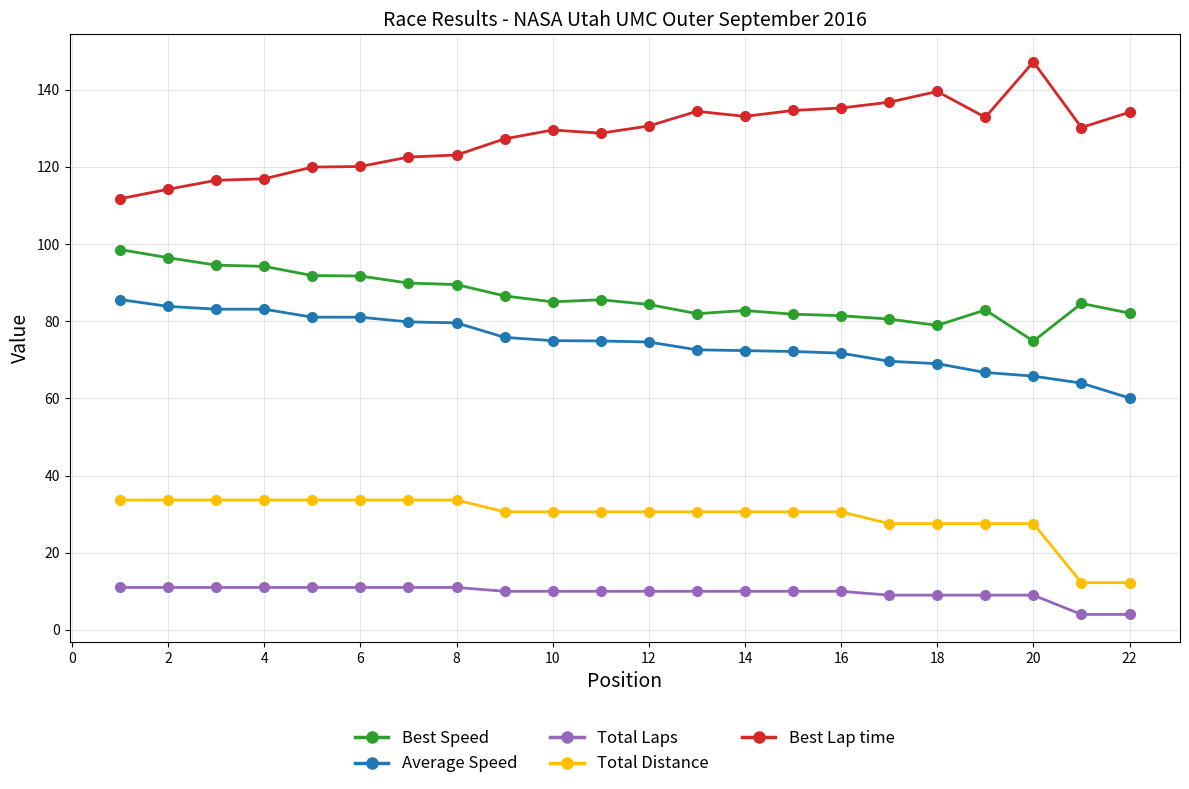

True or false: Best Lap time and Total Laps cross at least once.

False